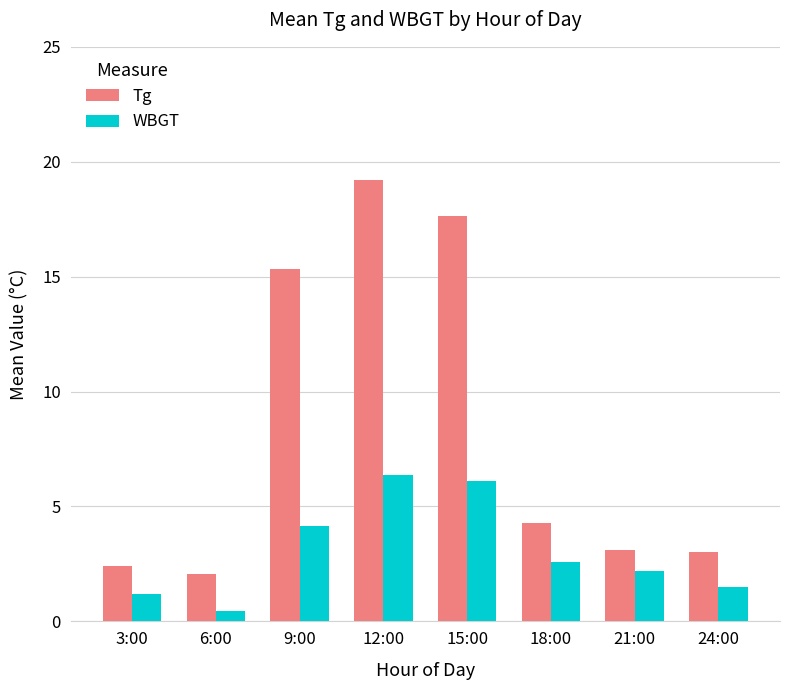

How many bars are there in each group?

2